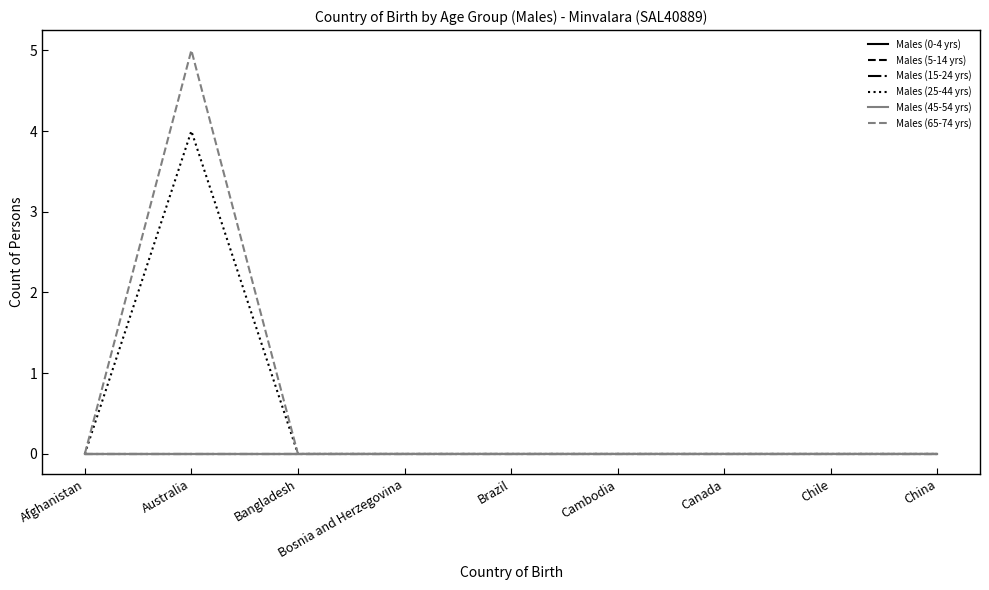

At which category is the sum across all series the highest?

Australia